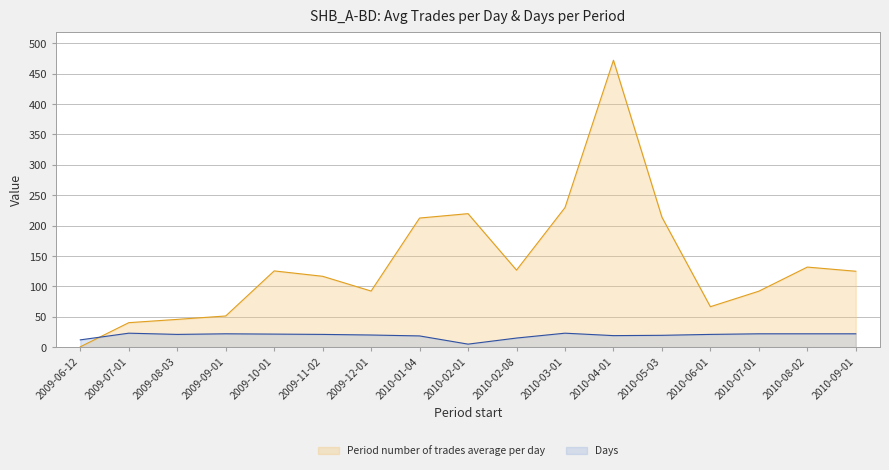

What position from the right is 2009-10-01?

13